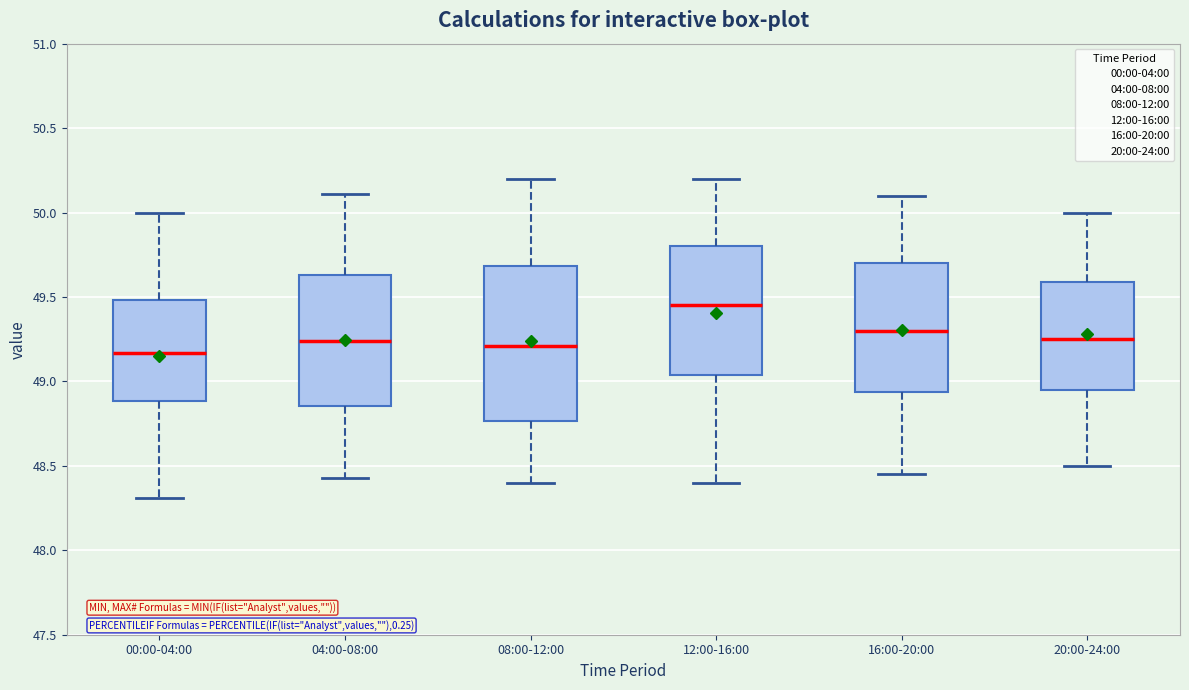

Reading left to right, transcribe this box plot: for each box, give where its median line is, the range the box spans, and where its two whiskers end, as read against the y-axis. The values are not printed on the chart, so give them approximately, as read against the axis.

00:00-04:00: median 49.15, box 48.90 to 49.50, whiskers 48.30 to 50.00
04:00-08:00: median 49.25, box 48.85 to 49.65, whiskers 48.45 to 50.10
08:00-12:00: median 49.20, box 48.75 to 49.70, whiskers 48.40 to 50.20
12:00-16:00: median 49.45, box 49.05 to 49.80, whiskers 48.40 to 50.20
16:00-20:00: median 49.30, box 48.95 to 49.70, whiskers 48.45 to 50.10
20:00-24:00: median 49.25, box 48.95 to 49.60, whiskers 48.50 to 50.00